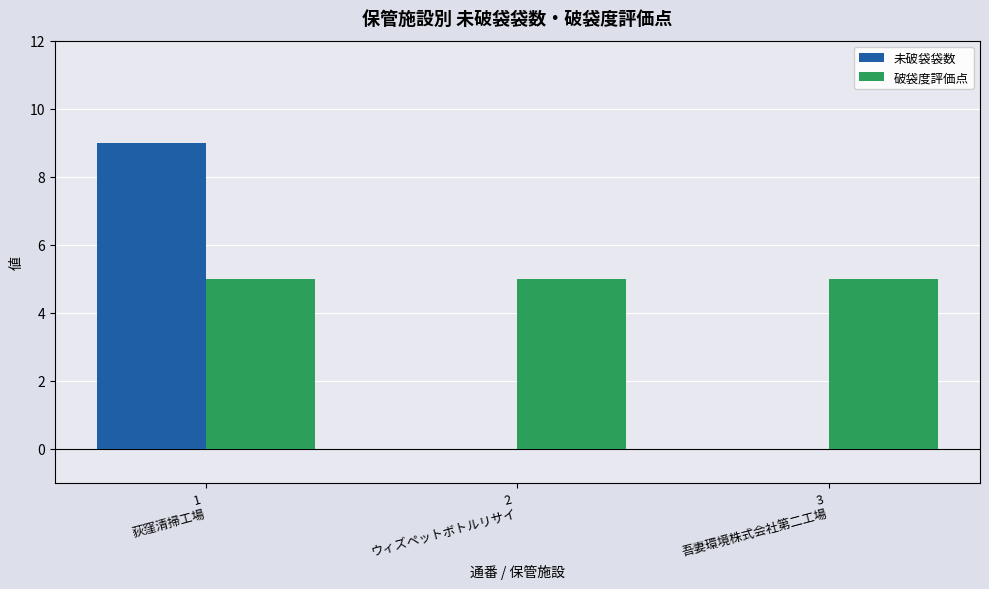

Is the value of 破袋度評価点 at 2
ウィズペットボトルリサイ greater than the value of 未破袋袋数 at 3
吾妻環境株式会社第二工場?

Yes